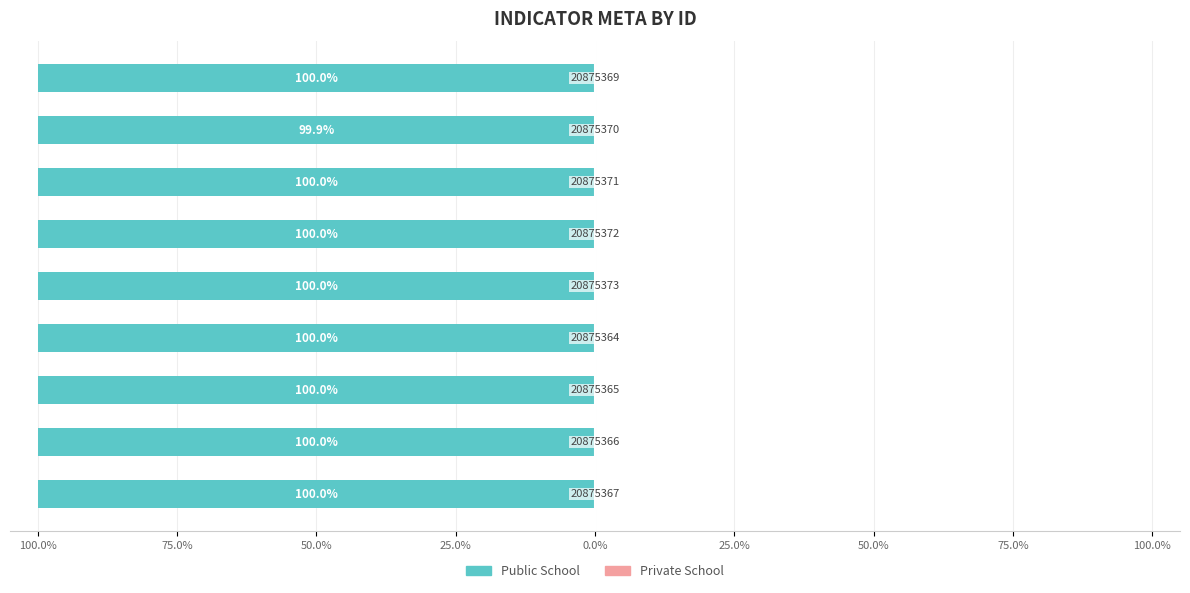

Rank the series at 75.0% from lowest to highest value.

Public School, Private School